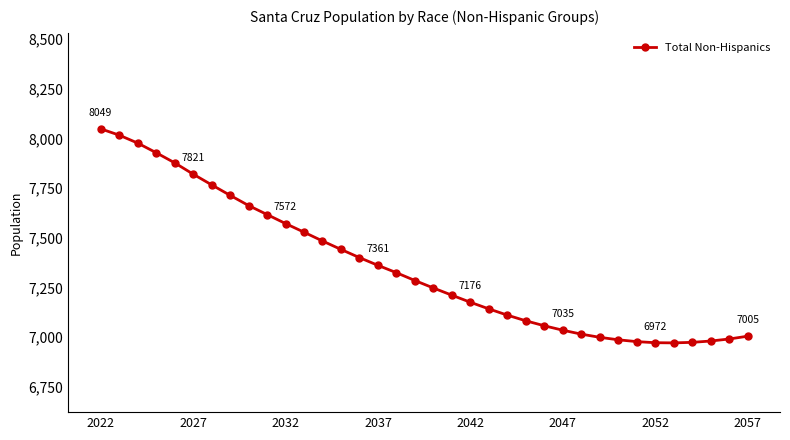

What is the maximum value shown in the chart?

8048.6